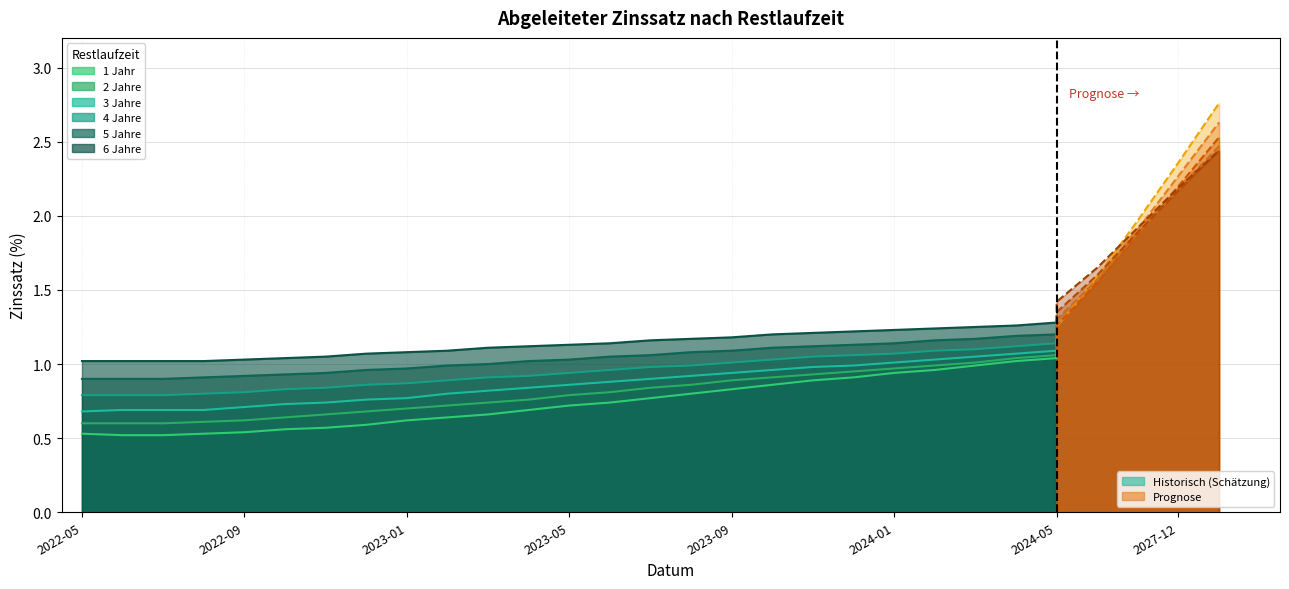

Which label corresponds to the largest value in the chart?

2024-05